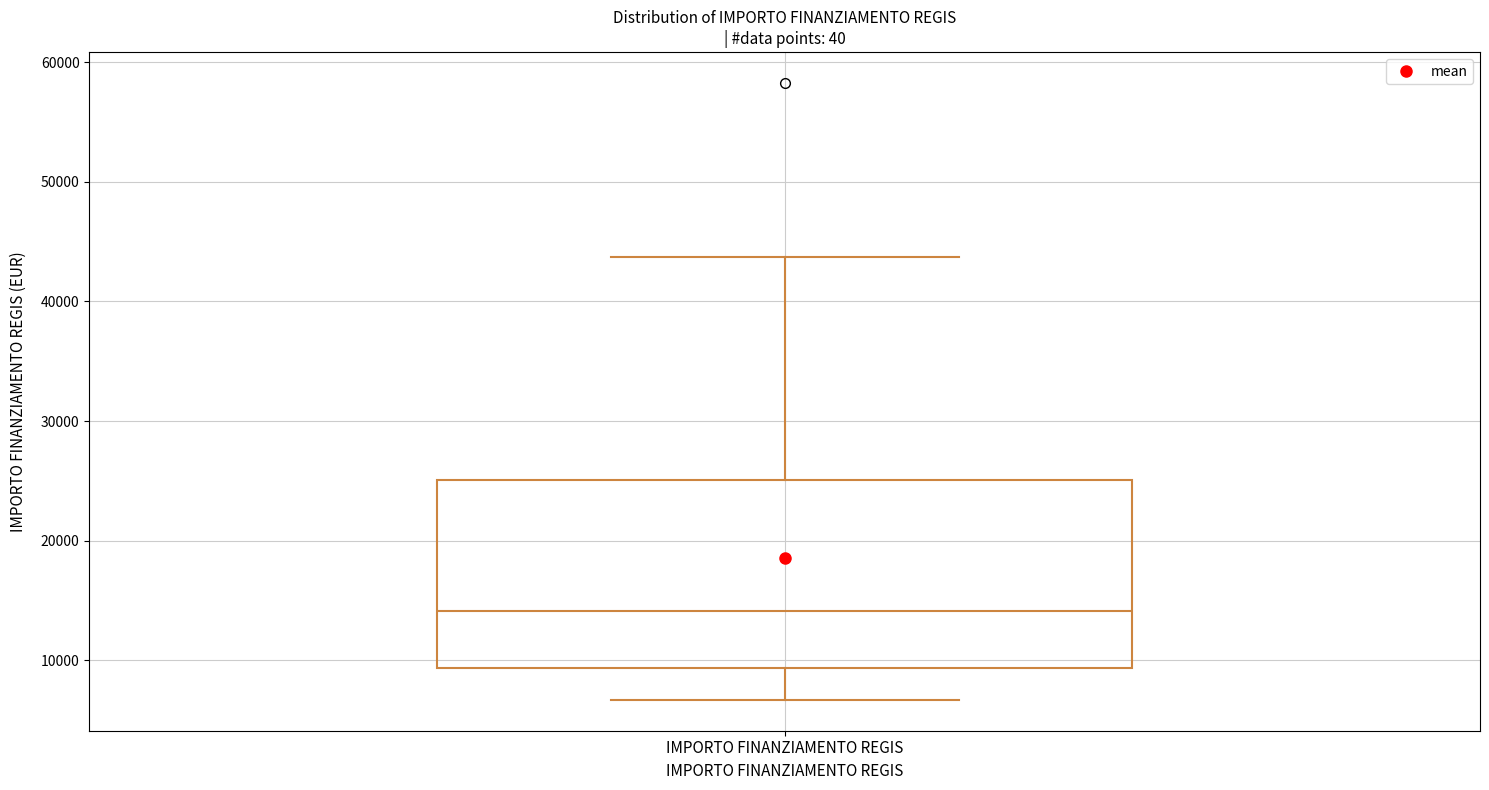

Read this box plot against the y-axis: the position of the median line, the range covered by the box, and the ends of both whiskers. The values are not printed on the chart, so give them approximately, as read against the axis.

median 14000, box 9000 to 25000, whiskers 7000 to 44000